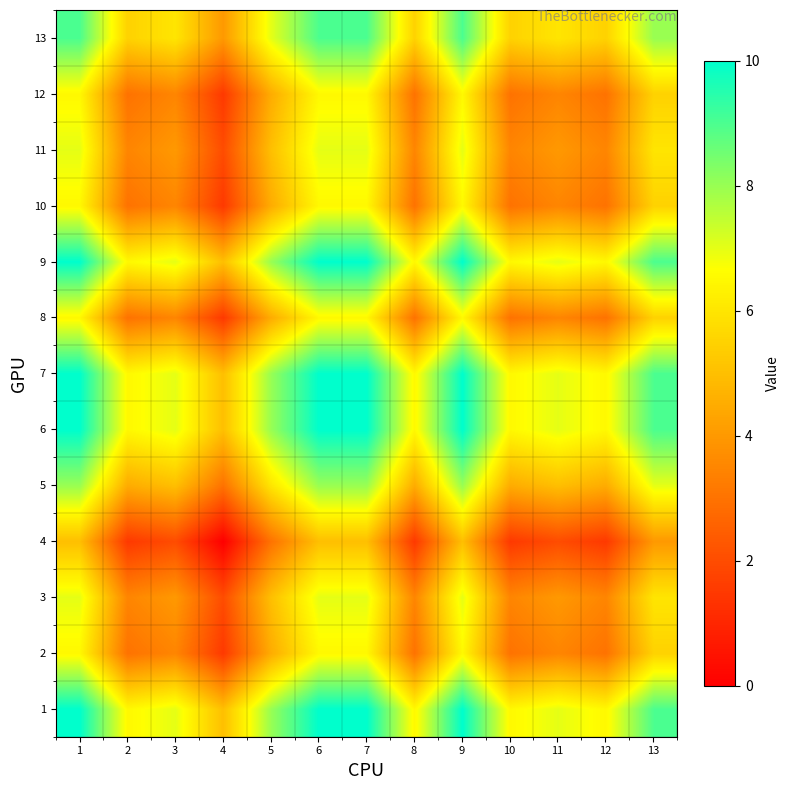

What is the difference between the highest and lowest values at 2?

5.0